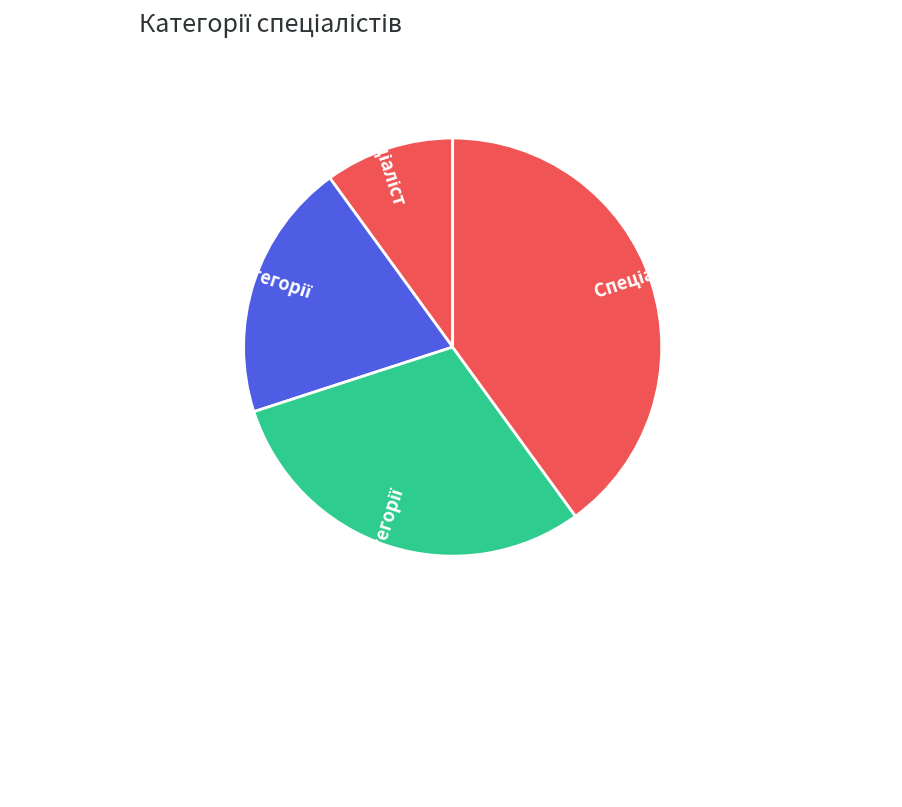

Is there a majority slice in this chart?

No